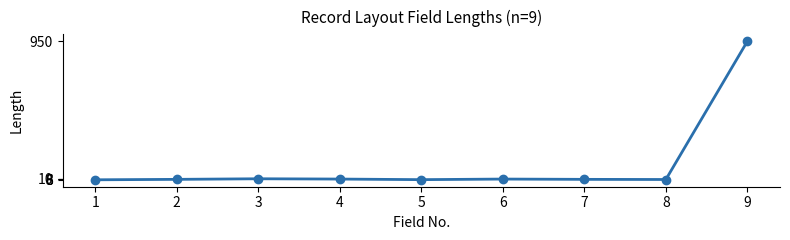

What is the maximum value shown in the chart?

950